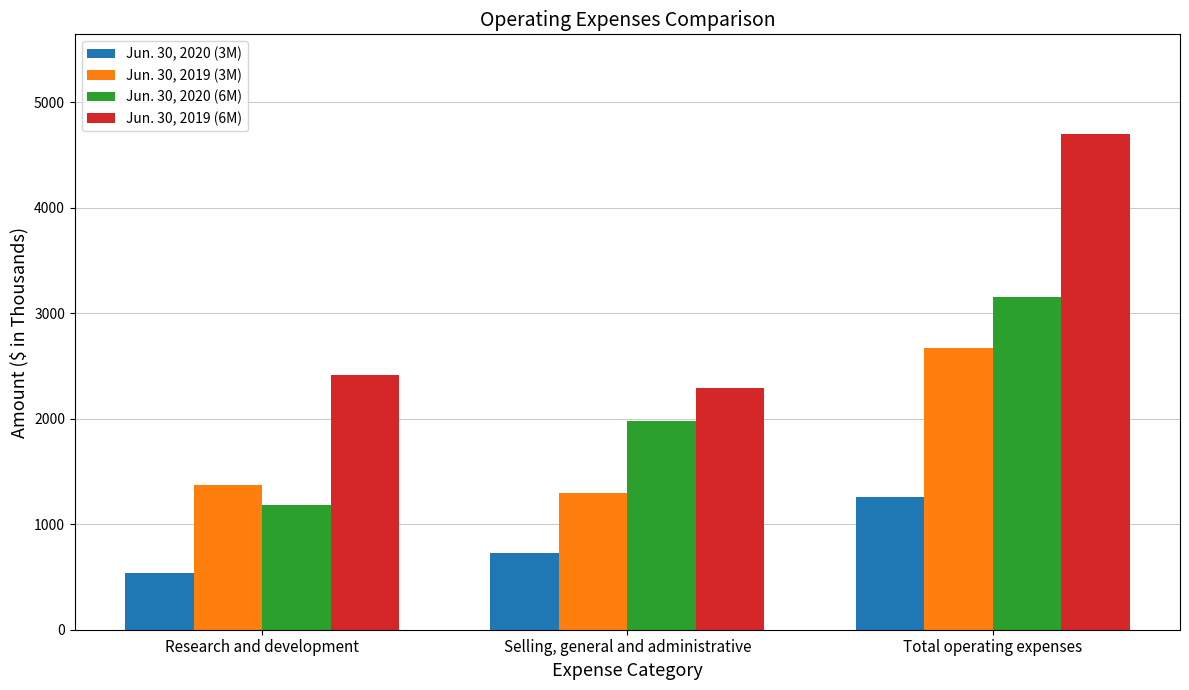

Count the Jun. 30, 2020 (6M) values in the range 1179 to 3157.

3